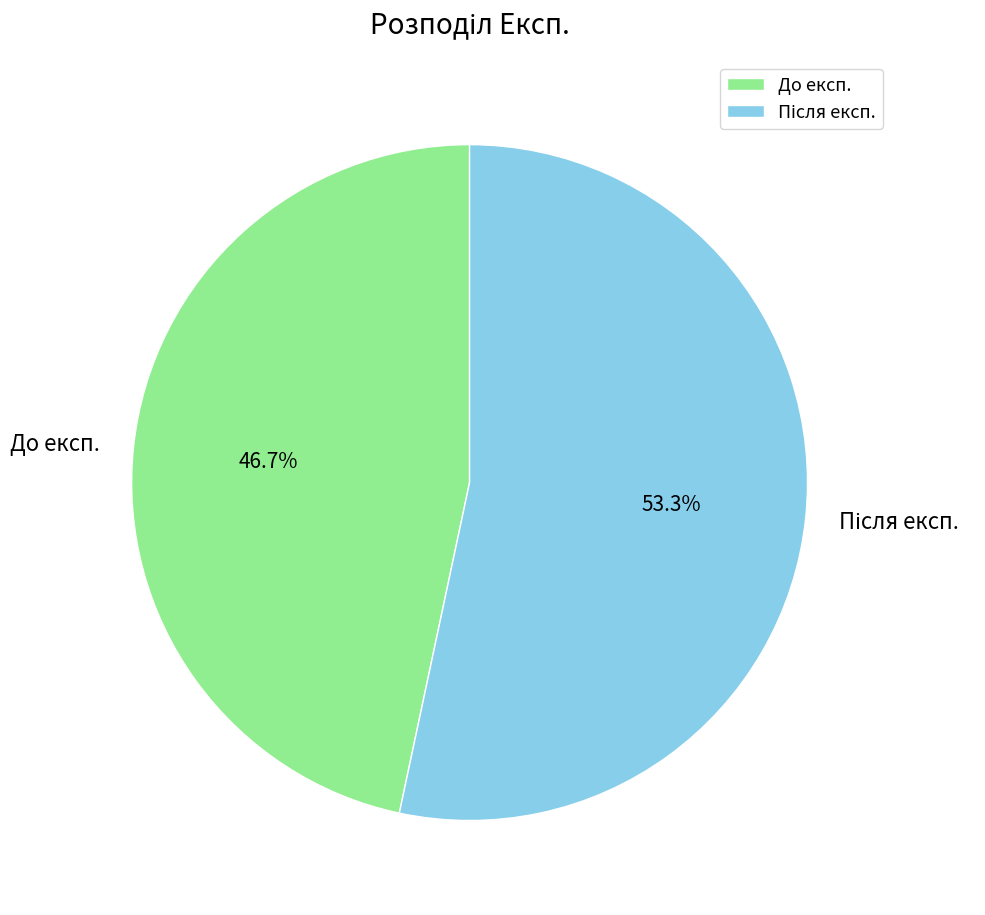

What portion of the pie excludes До експ.?

53.3%